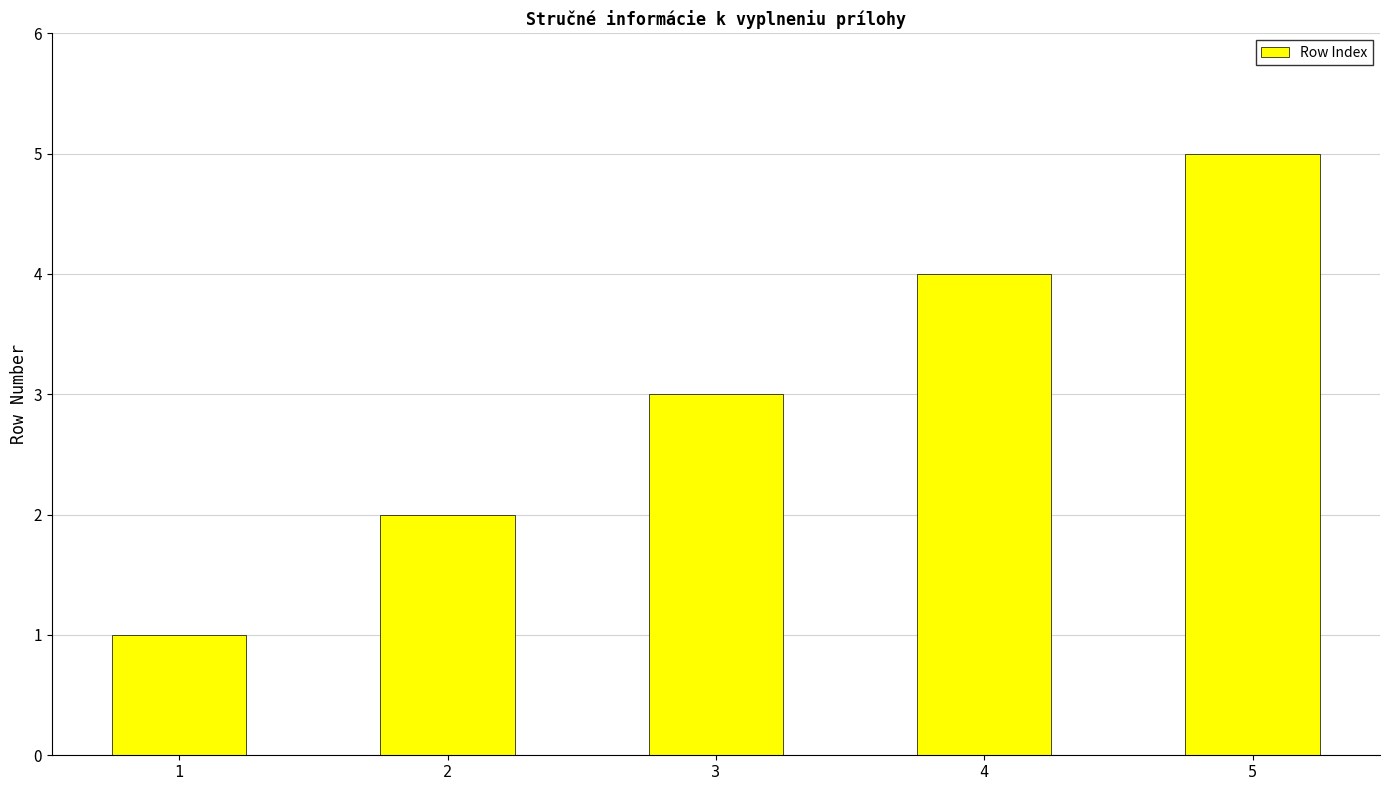

How many data points are less than 3?

2